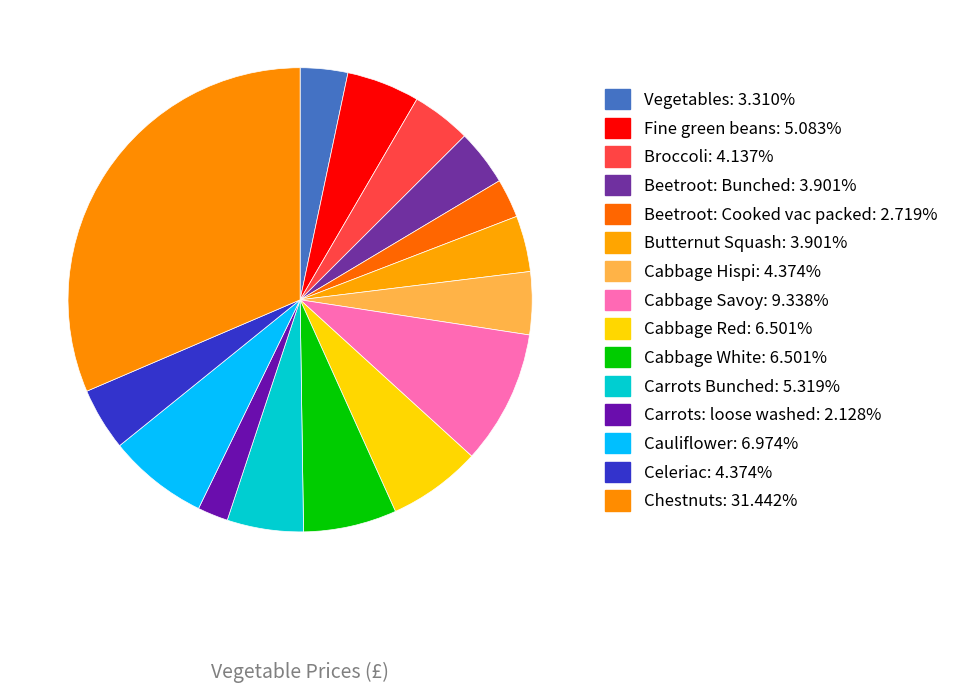

To the nearest percent, what percentage of the pie is Carrots: loose washed?

2%